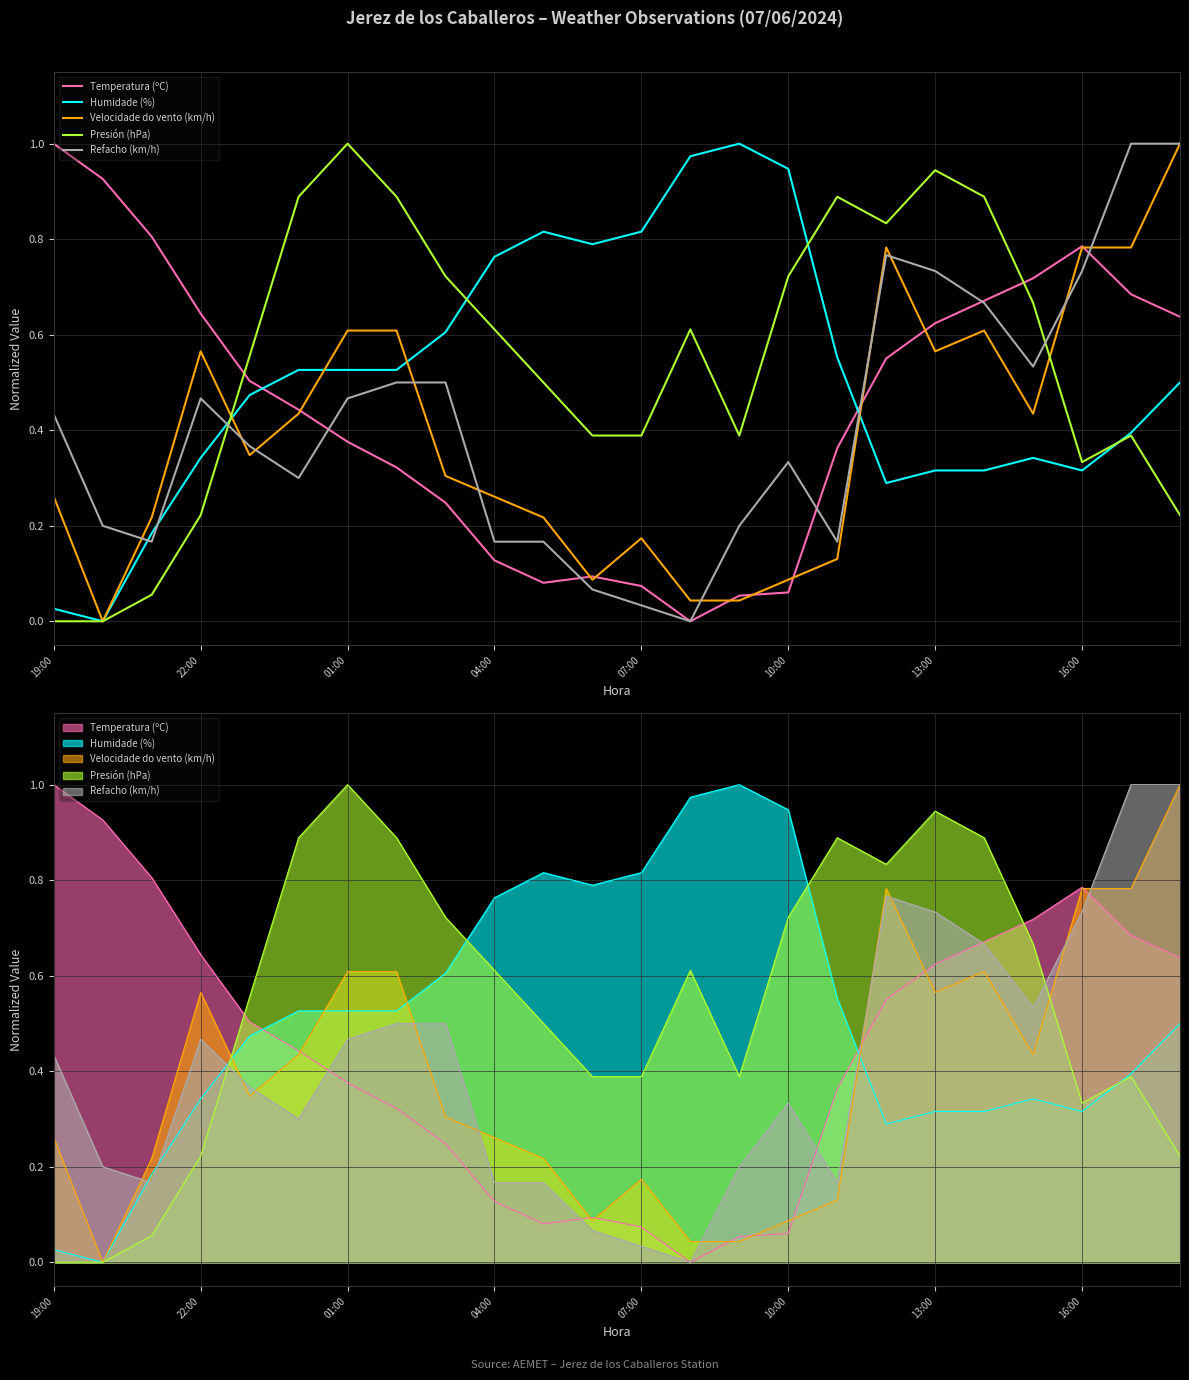

Reading left to right, extract all data points from this chart.

Temperatura (ºC): 1.0	0.9	0.8	0.6	0.5	0.4	0.4	0.3	0.2	0.1	0.1	0.1	0.1	0.0	0.1	0.1	0.4	0.6	0.6	0.7	0.7	0.8	0.7	0.6
Humidade (%): 0.0	0.0	0.2	0.3	0.5	0.5	0.5	0.5	0.6	0.8	0.8	0.8	0.8	1.0	1.0	0.9	0.6	0.3	0.3	0.3	0.3	0.3	0.4	0.5
Velocidade do vento (km/h): 0.3	0.0	0.2	0.6	0.3	0.4	0.6	0.6	0.3	0.3	0.2	0.1	0.2	0.0	0.0	0.1	0.1	0.8	0.6	0.6	0.4	0.8	0.8	1.0
Presión (hPa): 0.0	0.0	0.1	0.2	0.6	0.9	1.0	0.9	0.7	0.6	0.5	0.4	0.4	0.6	0.4	0.7	0.9	0.8	0.9	0.9	0.7	0.3	0.4	0.2
Refacho (km/h): 0.4	0.2	0.2	0.5	0.4	0.3	0.5	0.5	0.5	0.2	0.2	0.1	0.0	0.0	0.2	0.3	0.2	0.8	0.7	0.7	0.5	0.7	1.0	1.0